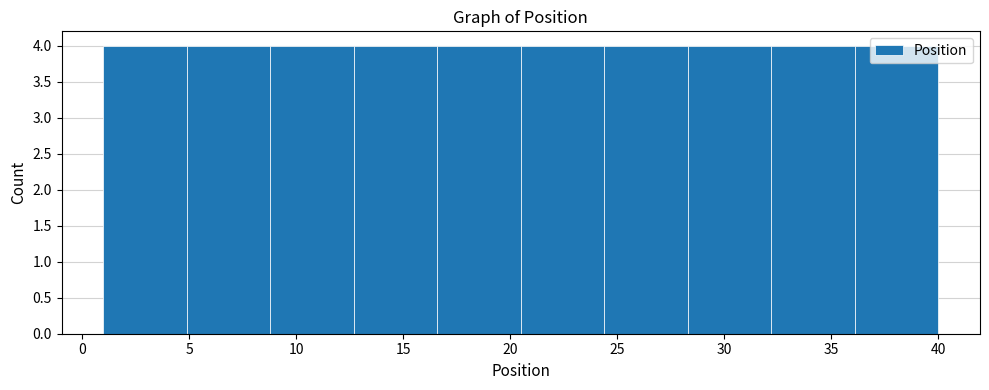

How tall is the bar that spans 36.1 to 40.0 on the x-axis? Neither the bar edges nor the heights are printed on the chart, so give them approximately, as read against the axes.

4